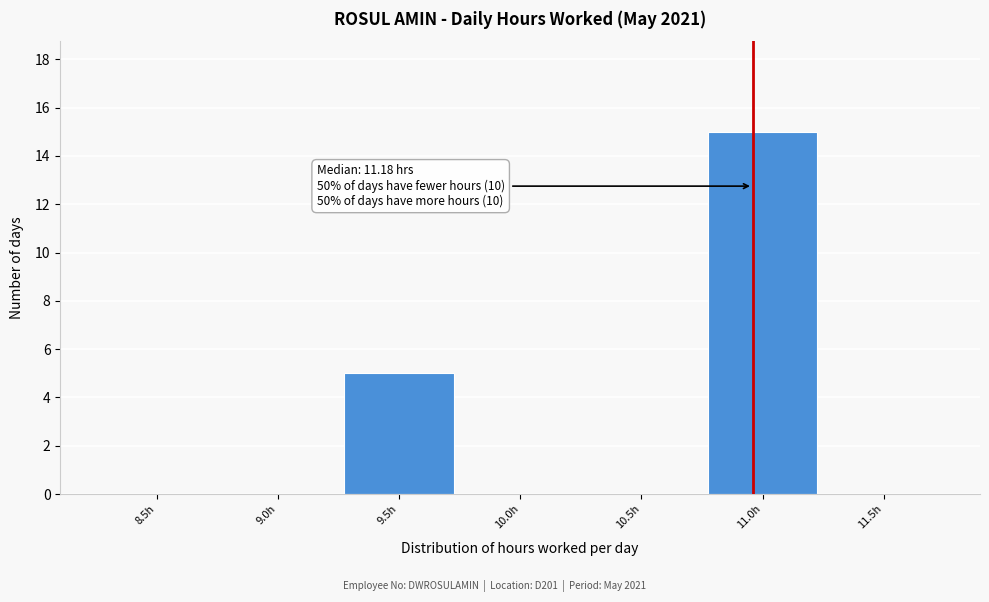

Reading right to left, transcribe all the data shown in this chart.

11.5h=0	11.0h=15	10.5h=0	10.0h=0	9.5h=5	9.0h=0	8.5h=0